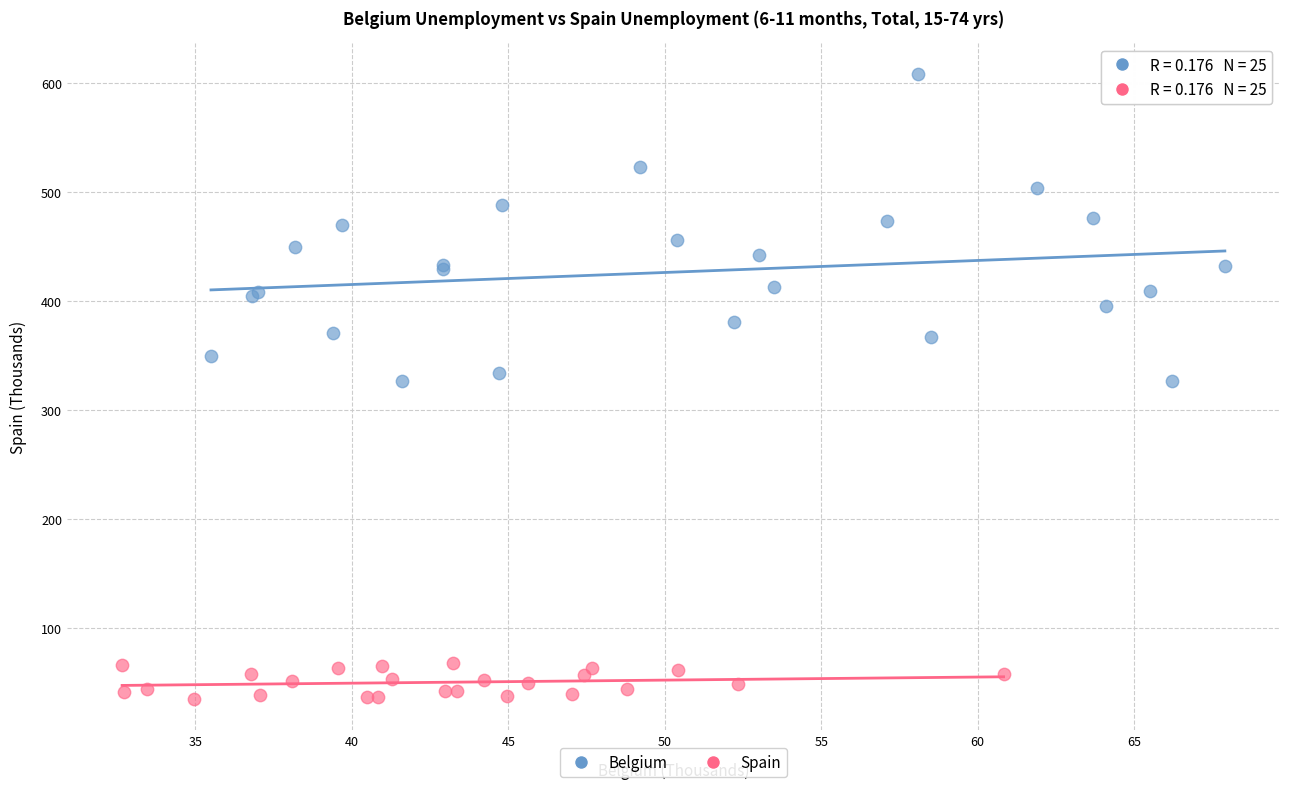

Which series reaches the maximum Y coordinate?

Belgium